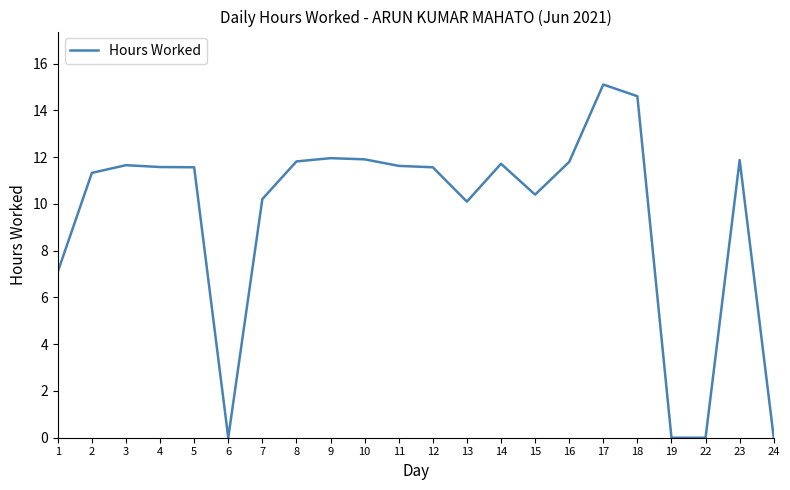

Where does the data first go above 11?

2